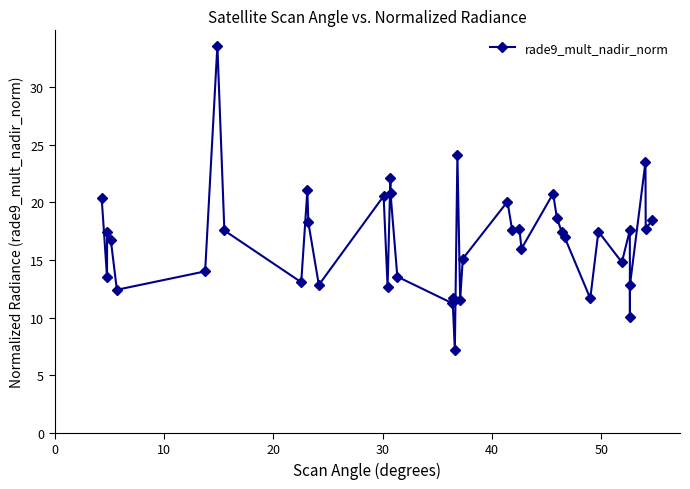

How many lines are shown in the chart?

1